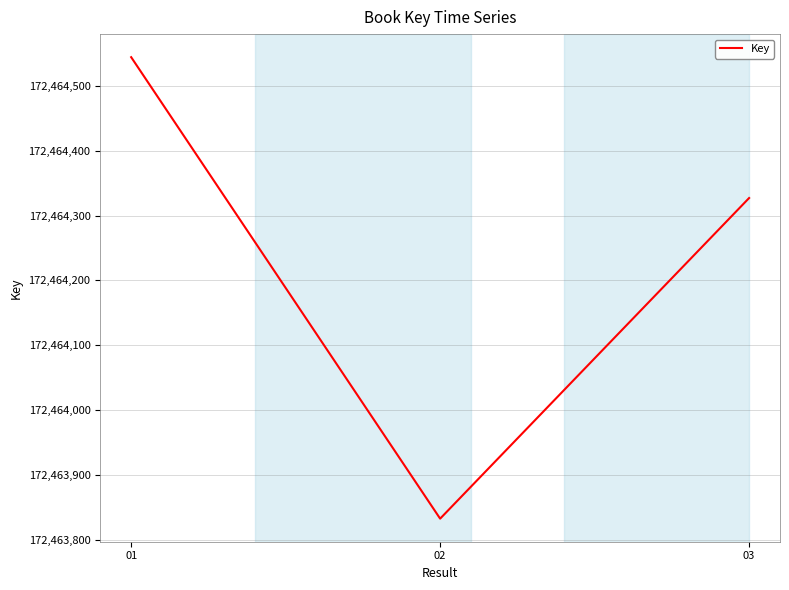

Reading left to right, transcribe all the data shown in this chart.

01=172464544	02=172463833	03=172464327